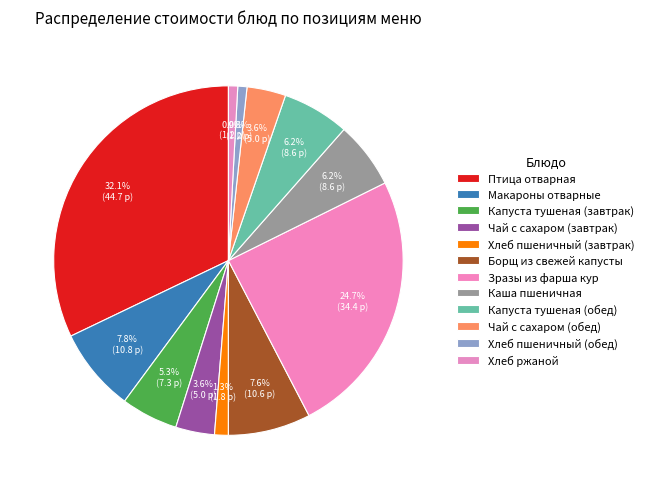

Is it true that Борщ из свежей капусты is 19% of the pie?

False